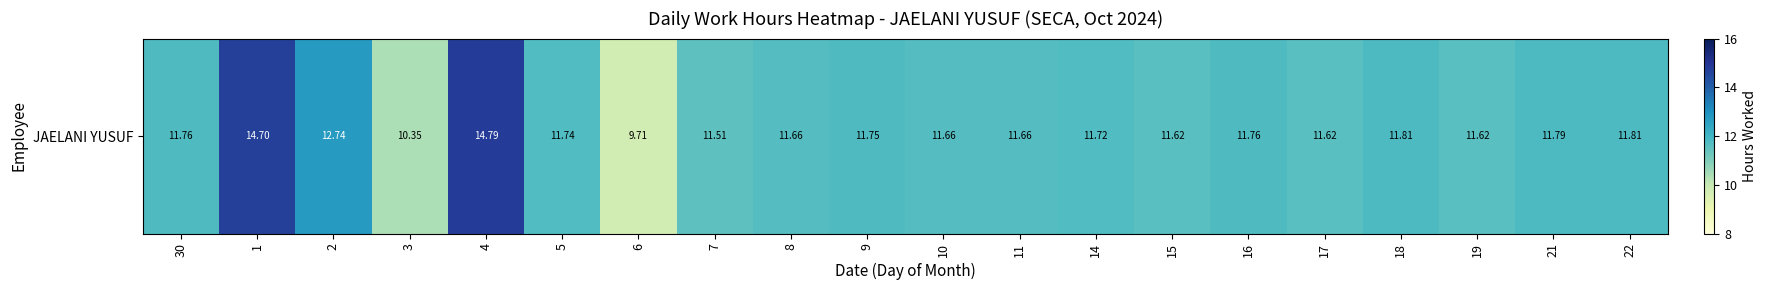

Which has a higher value, 3 or 9?

9